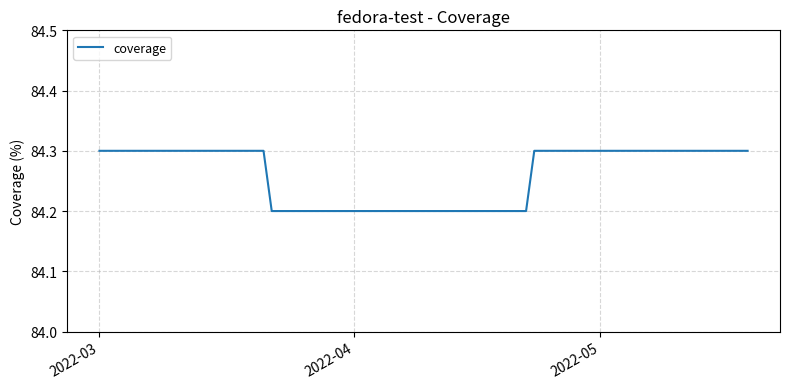

Count the values in the range 84 to 85.

16